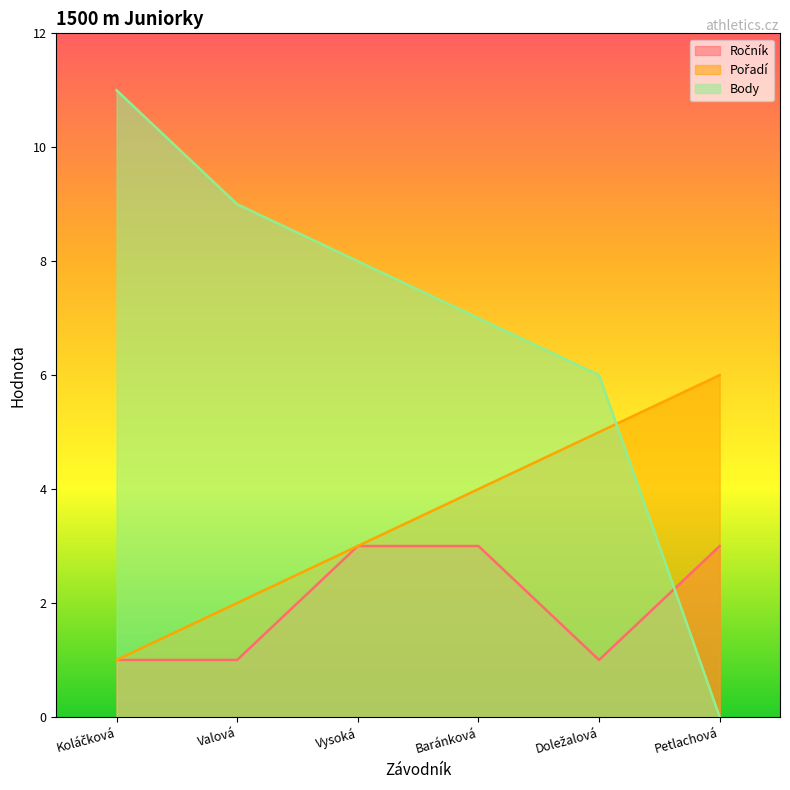

Where is Body nearest to the value 5?

Doležalová